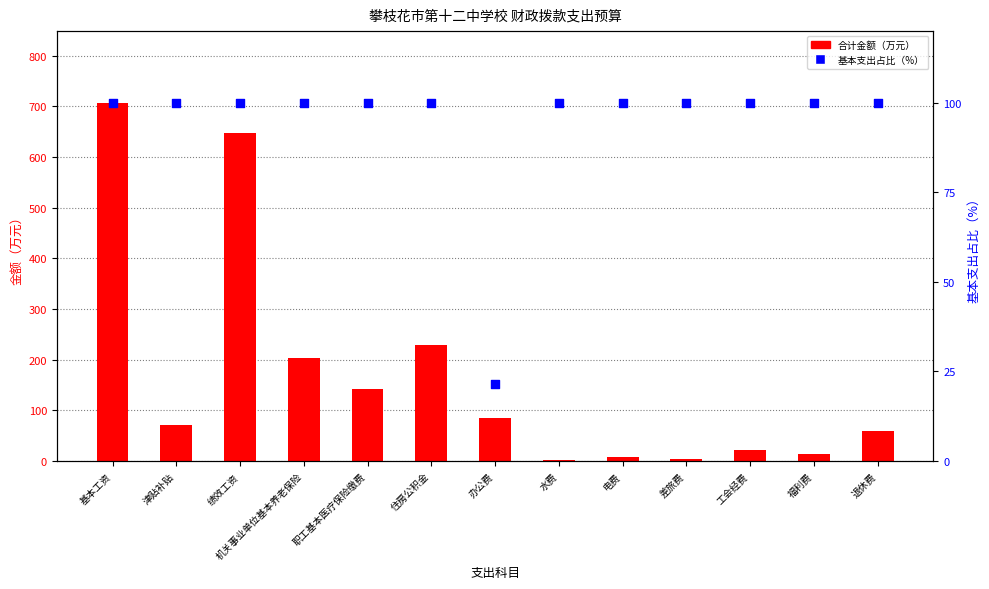

Which series has the widest spread of Y values?

合计金额